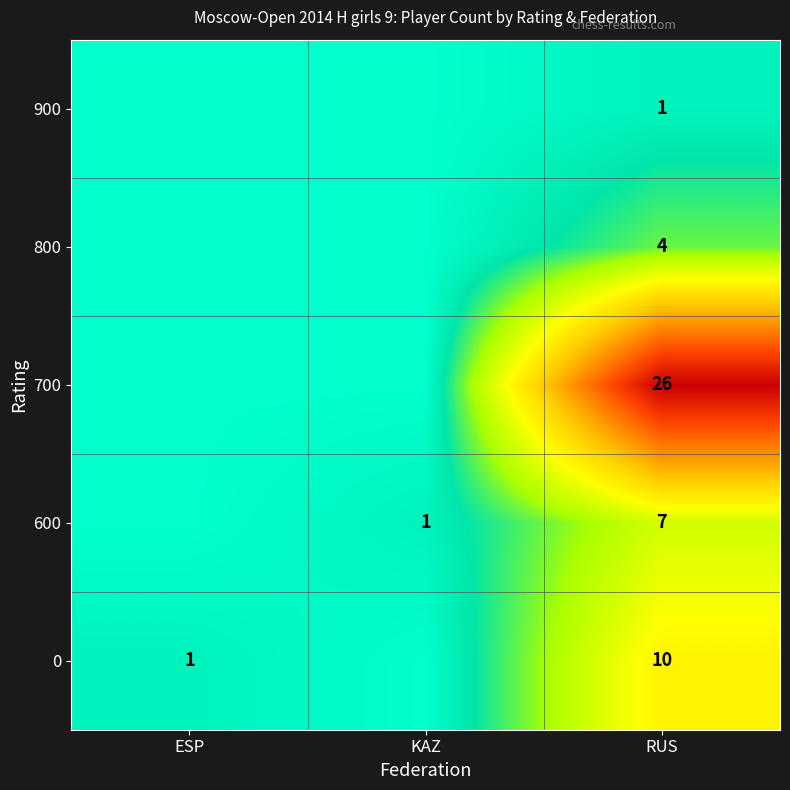

What is the spread (max minus min) of values at ESP?

1